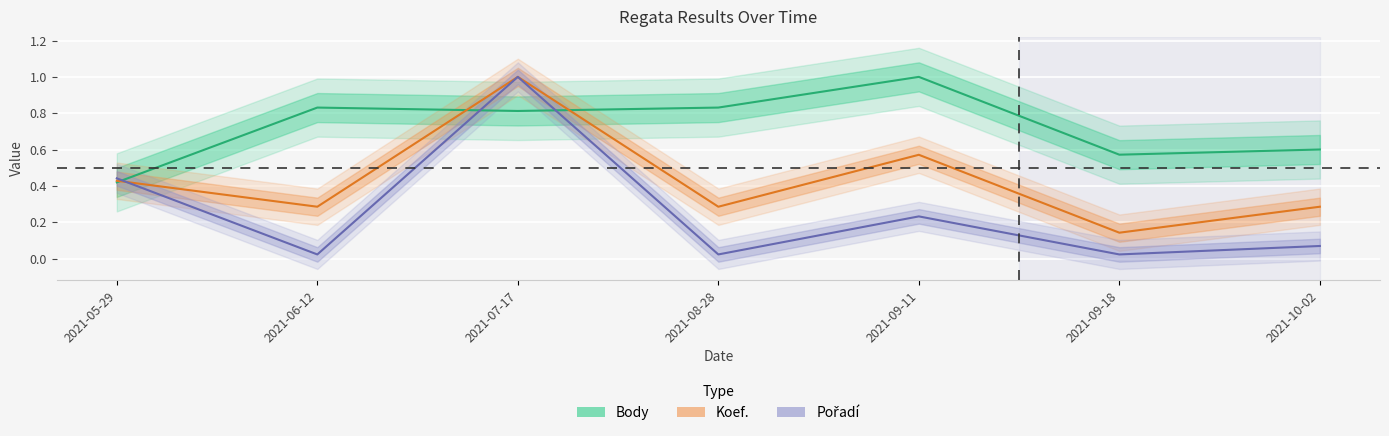

True or false: Body and Koef. cross at least once.

True